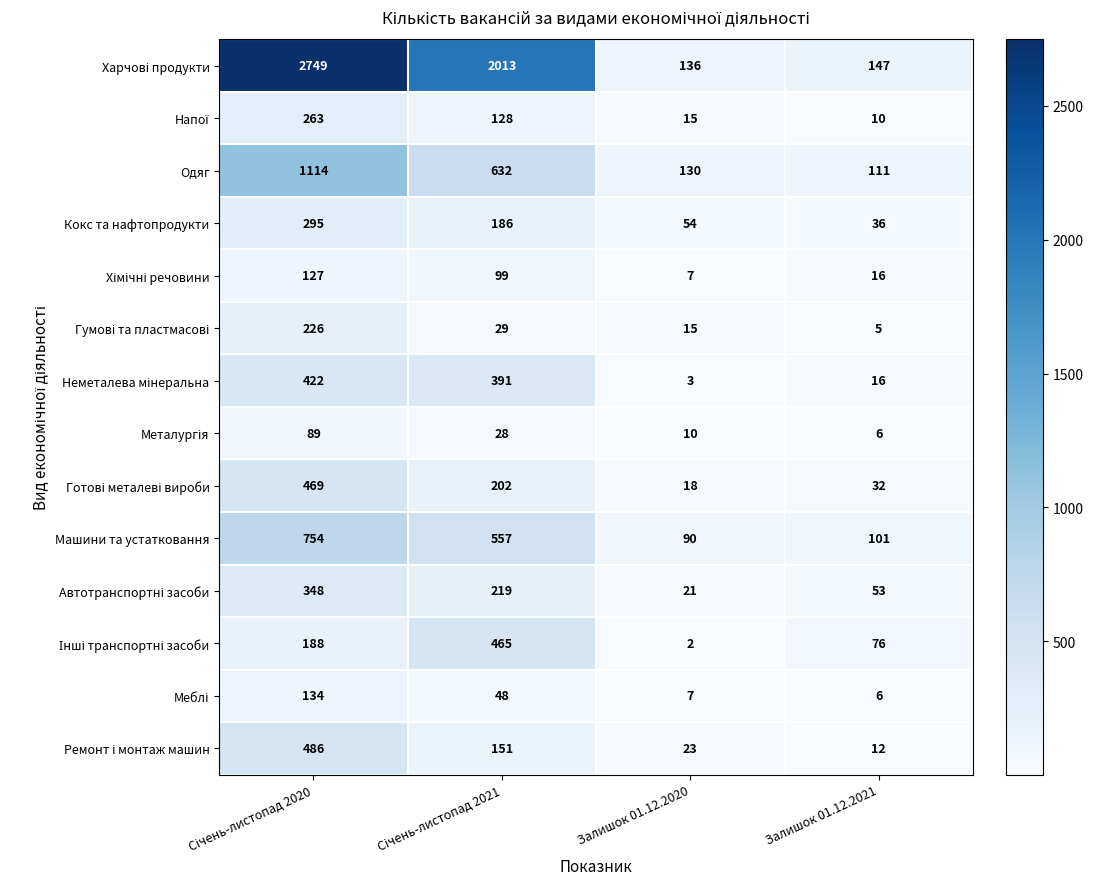

Count the number of categories in the chart.

4